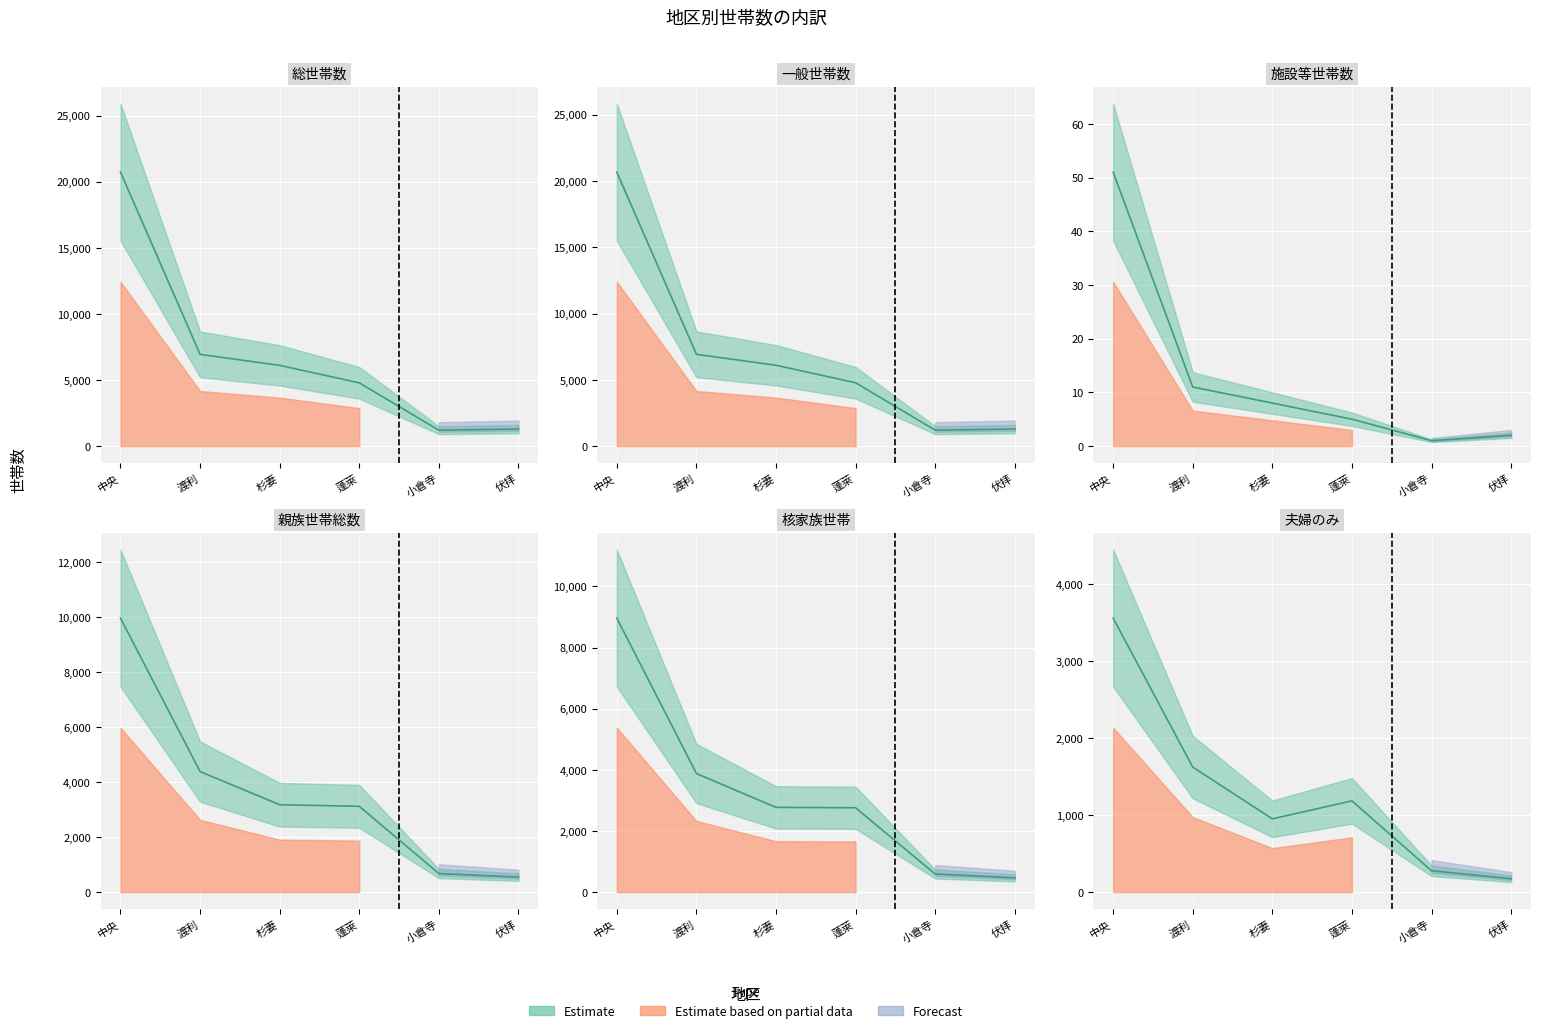

True or false: 総世帯数 has more than 1 interior local peaks.

False